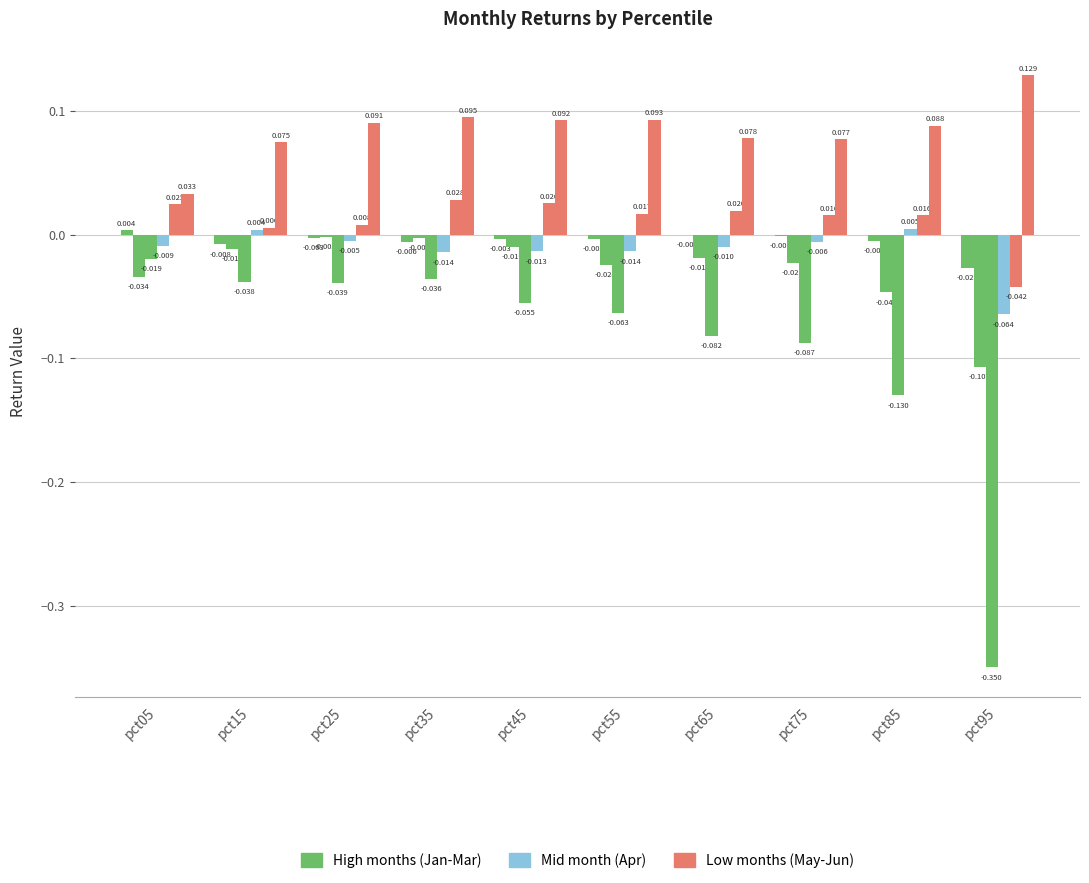

Does the chart contain stacked bars?

No